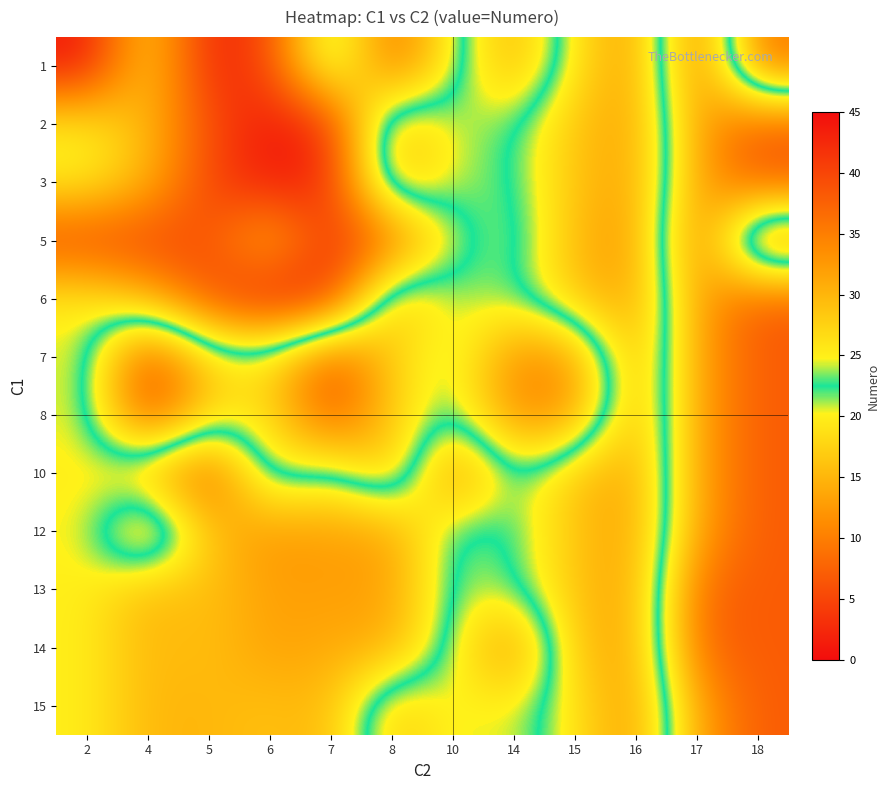

Which has a higher value, 18 or 6?

18